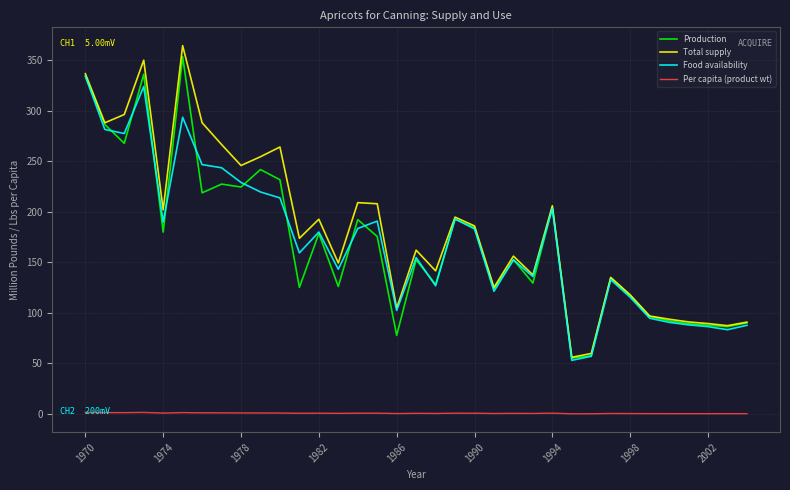

True or false: Per capita (product wt) and Total supply cross at least once.

False